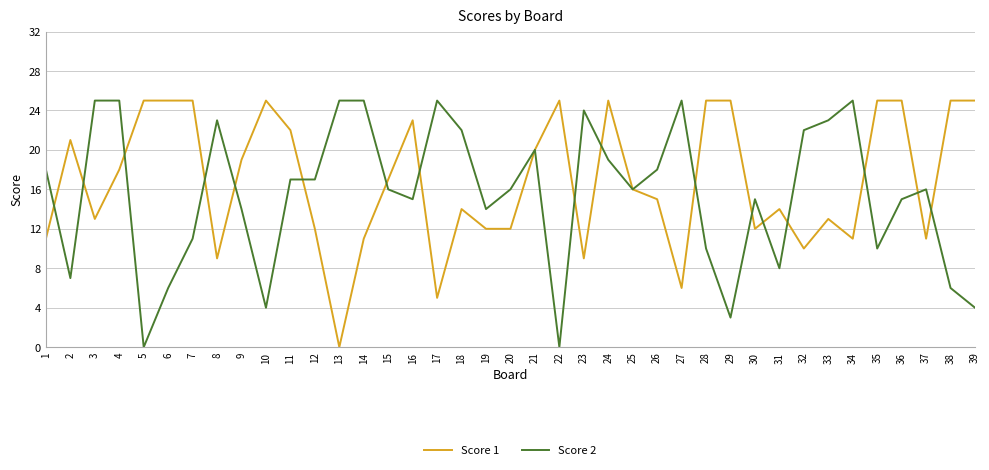

What is the sum of the Score 1 values at 39 and 3?

38